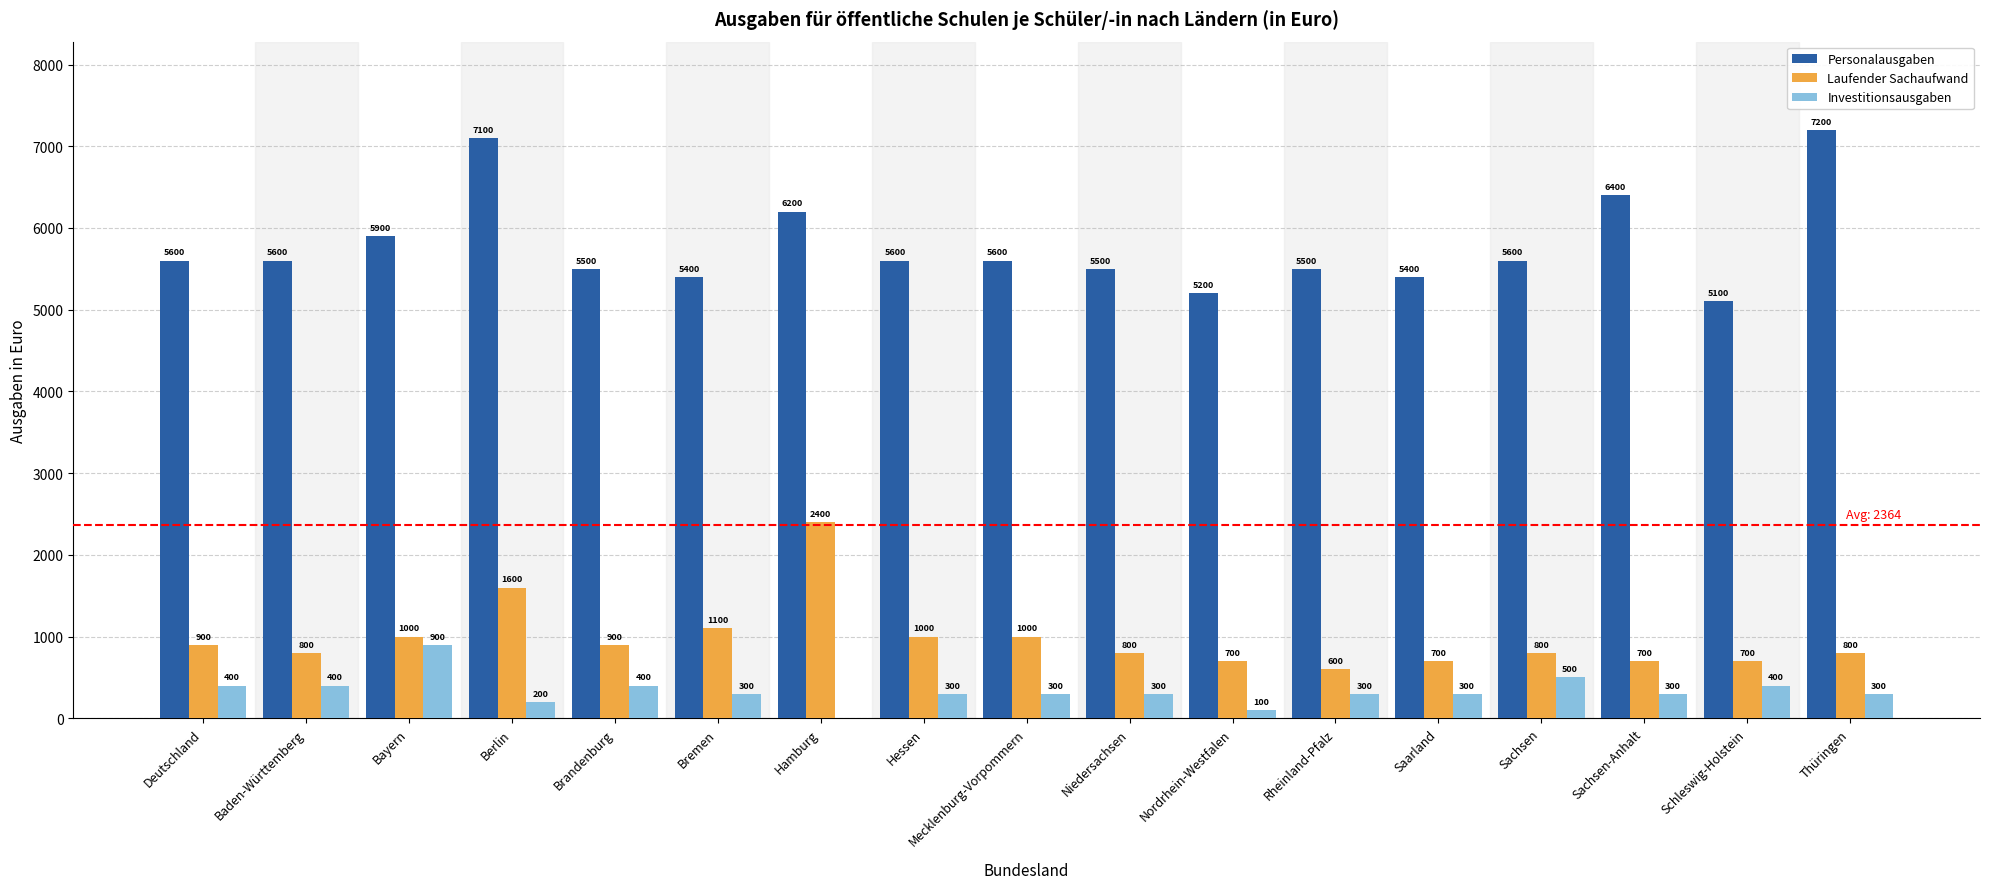

Are the bars horizontal?

No